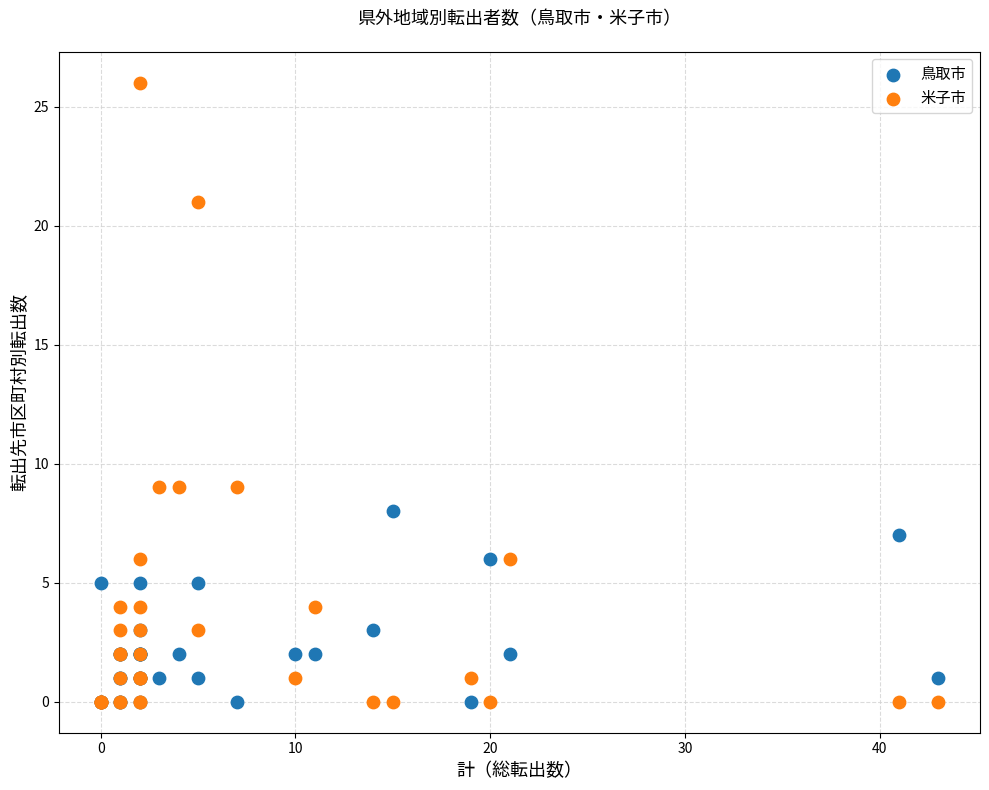

Which series has the widest spread of Y values?

米子市